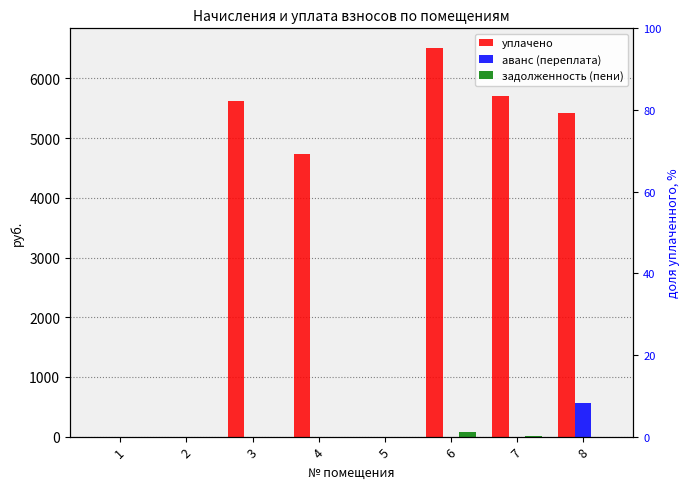

What is the value of the задолженность (пени) bar at the 7th from the left?

16.4